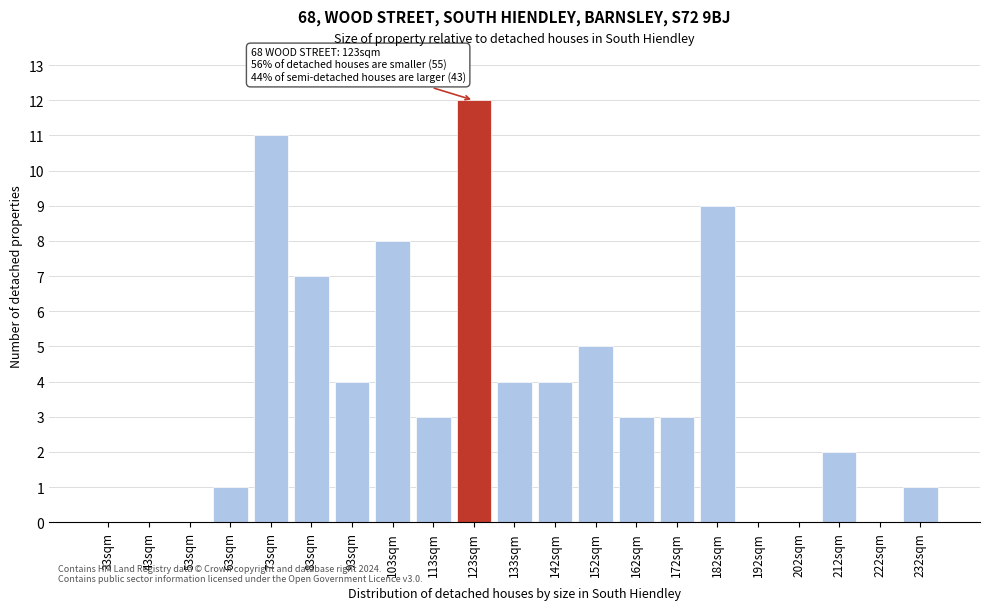

Reading left to right, what are all the values shown in this chart?

33sqm=0	43sqm=0	53sqm=0	63sqm=1	73sqm=11	83sqm=7	93sqm=4	103sqm=8	113sqm=3	123sqm=12	133sqm=4	142sqm=4	152sqm=5	162sqm=3	172sqm=3	182sqm=9	192sqm=0	202sqm=0	212sqm=2	222sqm=0	232sqm=1